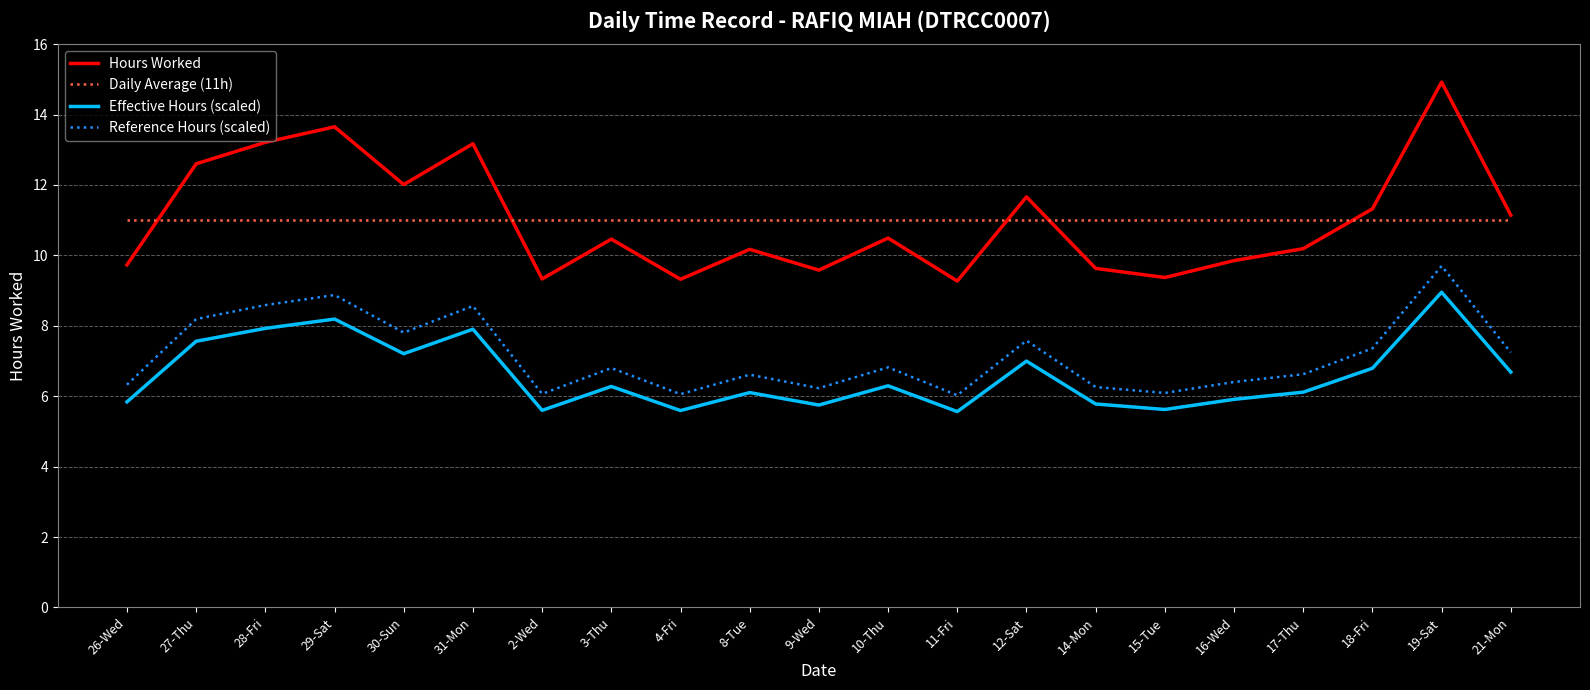

True or false: Daily Average (11h) and Hours Worked intersect in this chart.

True